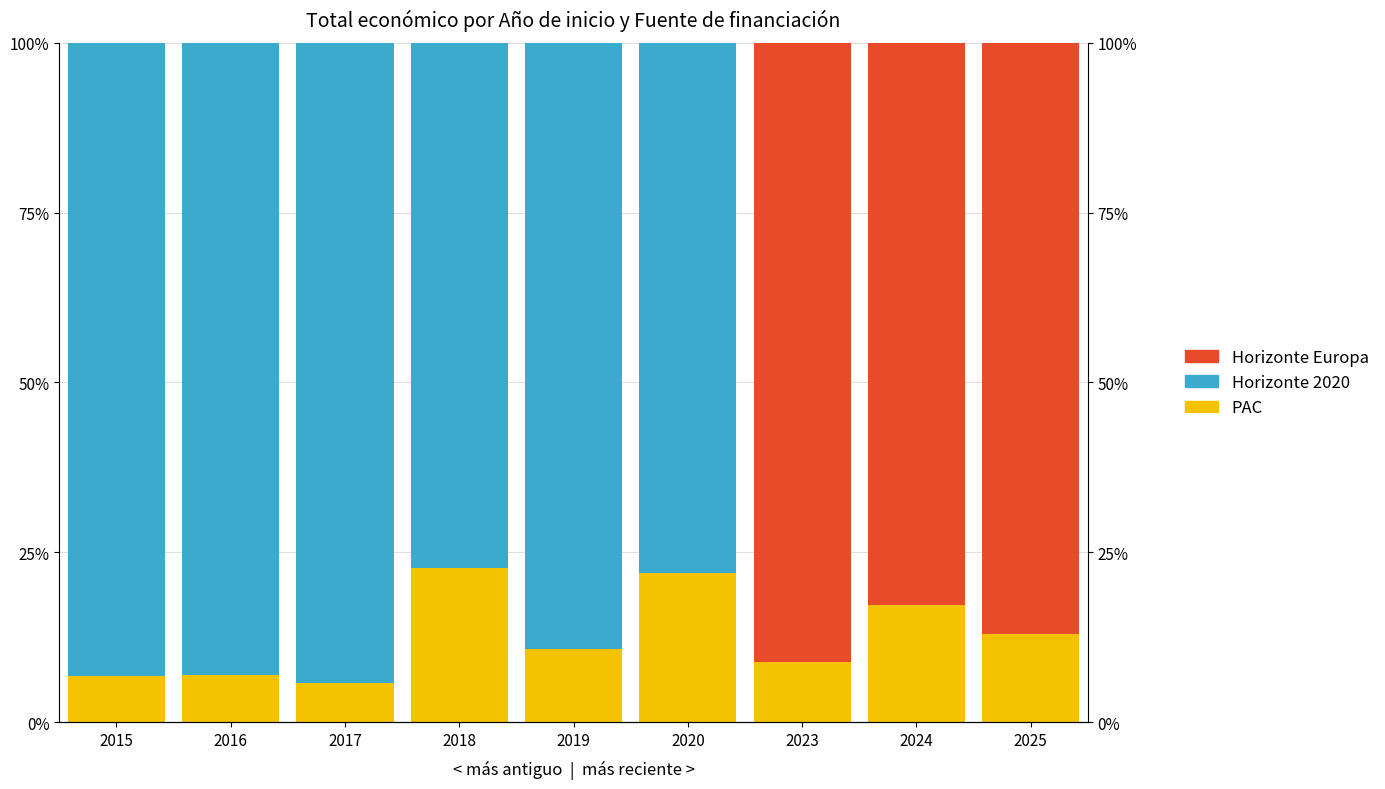

List the series in order of their peak value, lowest first.

PAC, Horizonte Europa, Horizonte 2020